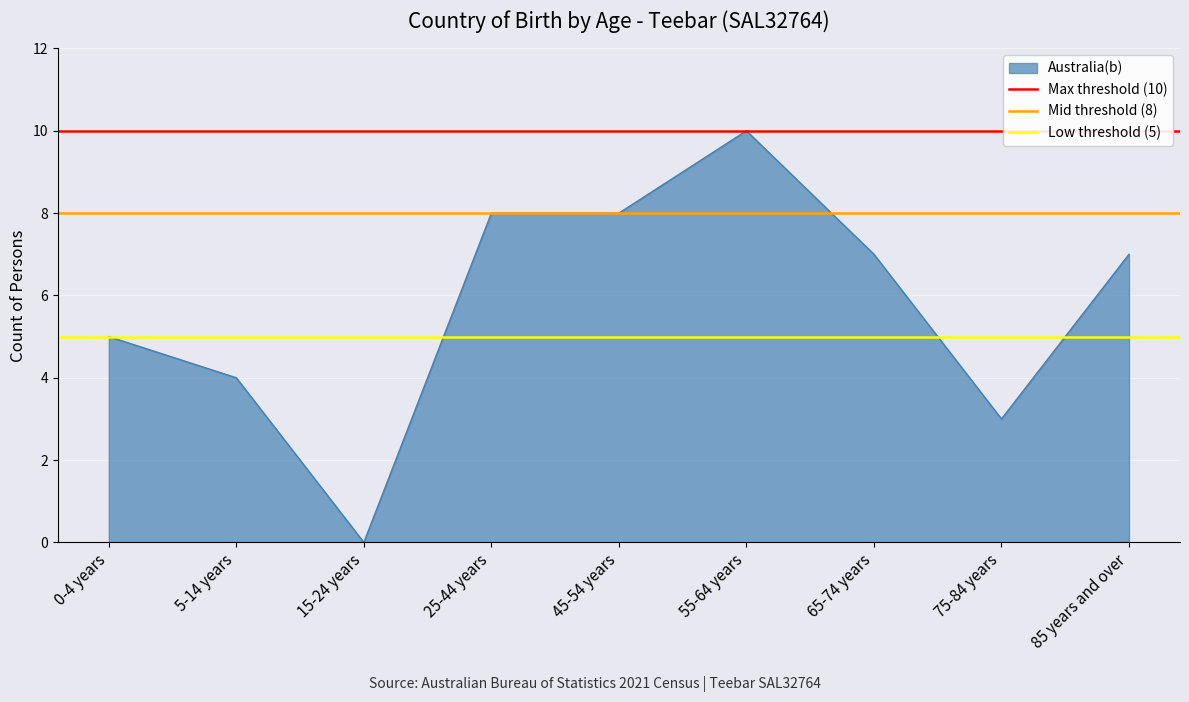

At which label does Australia(b) reach its peak?

55-64 years